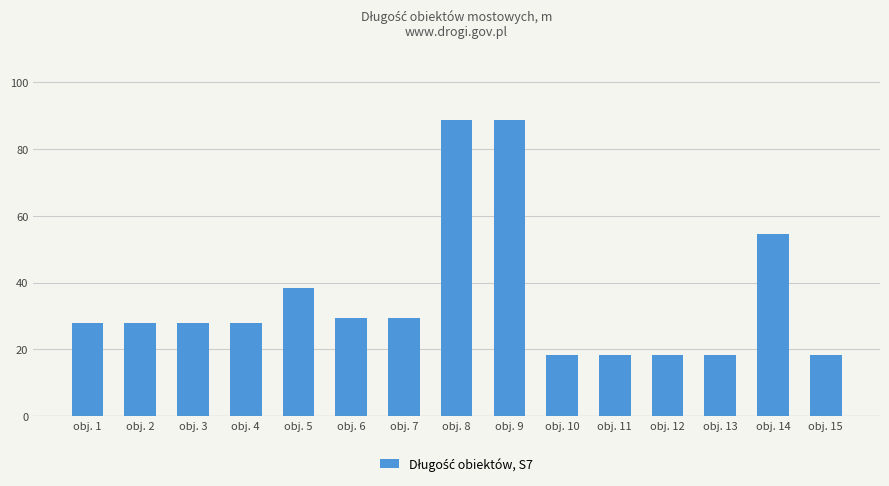

Reading right to left, what are all the values shown in this chart?

obj. 15=18.4	obj. 14=54.5	obj. 13=18.4	obj. 12=18.4	obj. 11=18.4	obj. 10=18.4	obj. 9=88.7	obj. 8=88.7	obj. 7=29.3	obj. 6=29.3	obj. 5=38.4	obj. 4=27.9	obj. 3=27.9	obj. 2=27.9	obj. 1=27.9